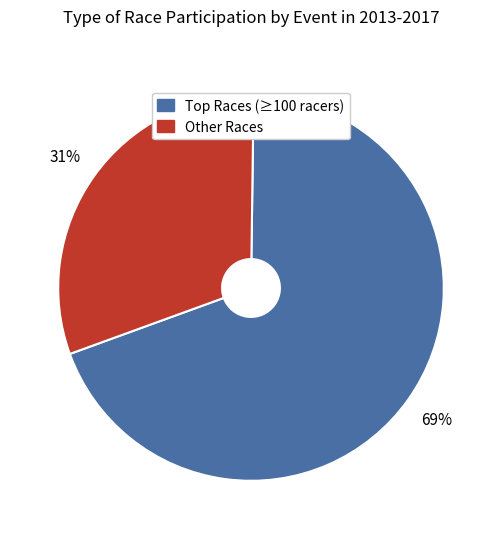

Count the number of slices in the pie.

2